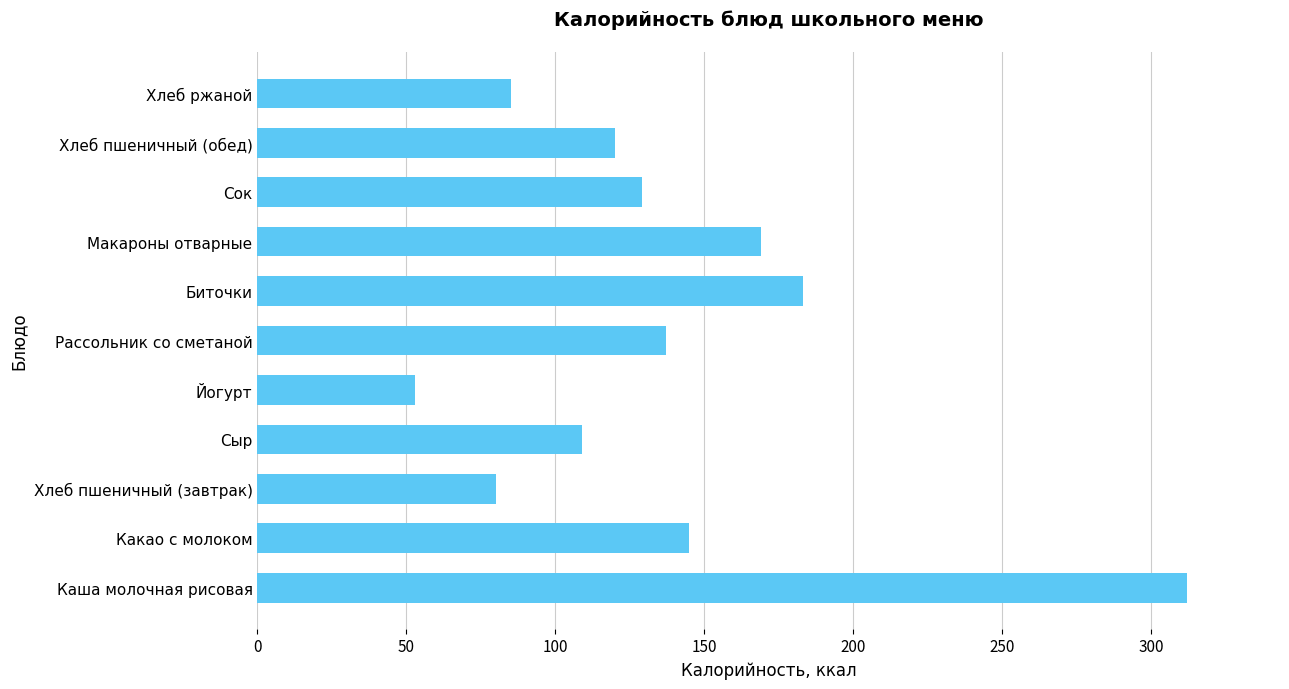

What is the average value?

138